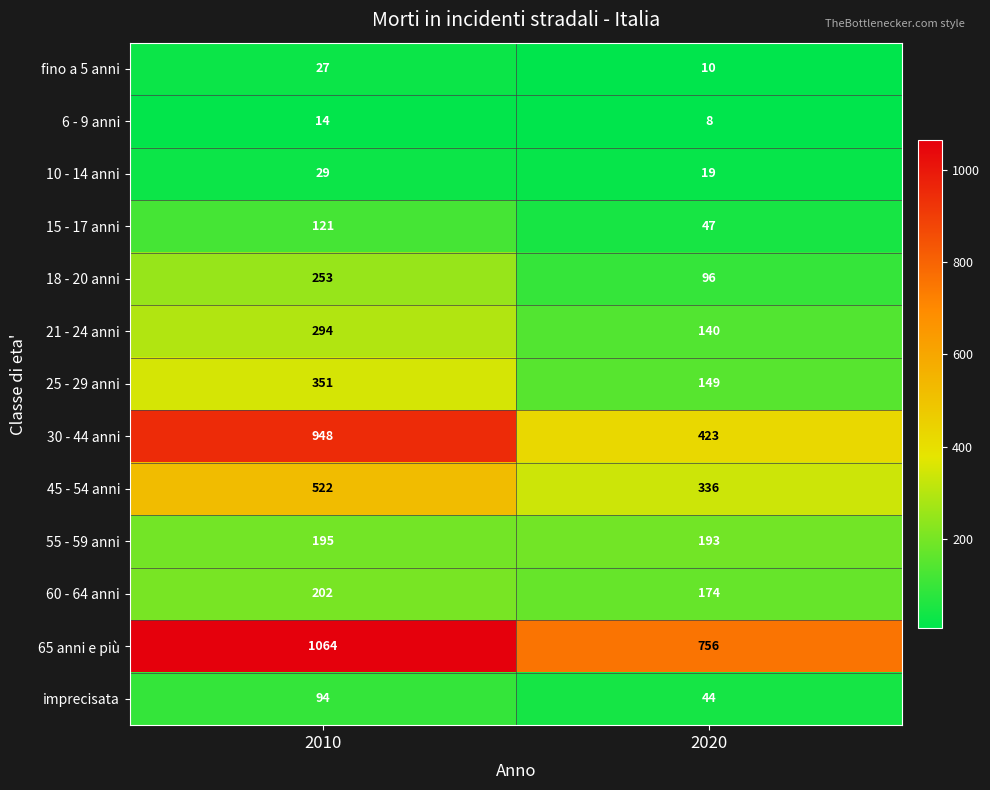

Which category has the lowest value in the 6 - 9 anni series?

2020